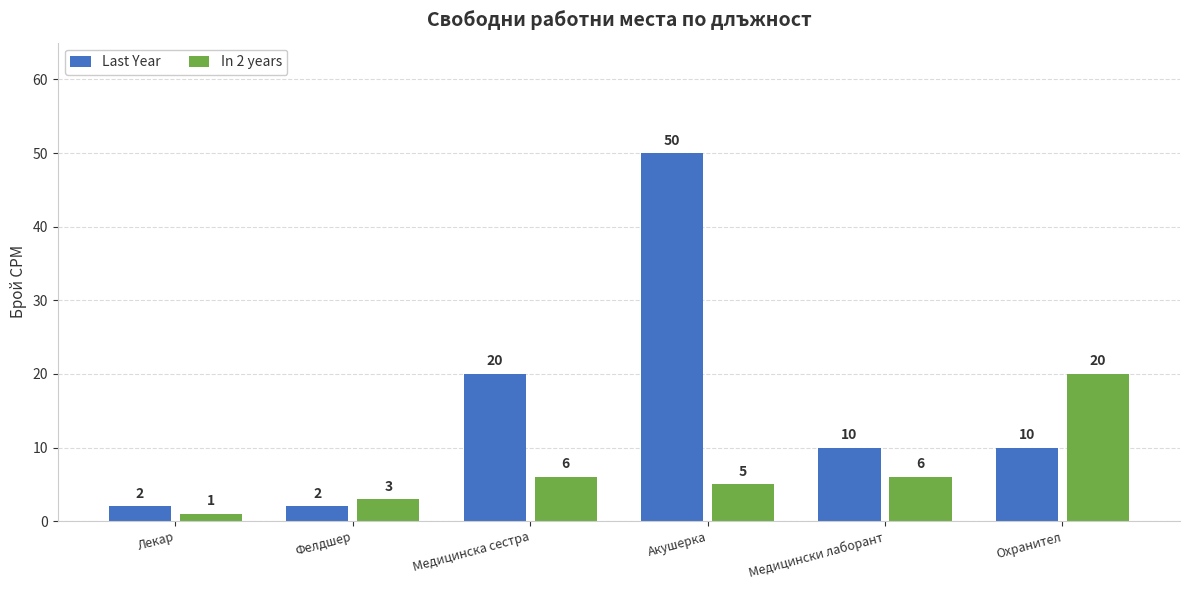

Reading right to left, transcribe all the data shown in this chart.

Last Year: Охранител=10	Медицински лаборант=10	Акушерка=50	Медицинска сестра=20	Фелдшер=2	Лекар=2
In 2 years: Охранител=20	Медицински лаборант=6	Акушерка=5	Медицинска сестра=6	Фелдшер=3	Лекар=1